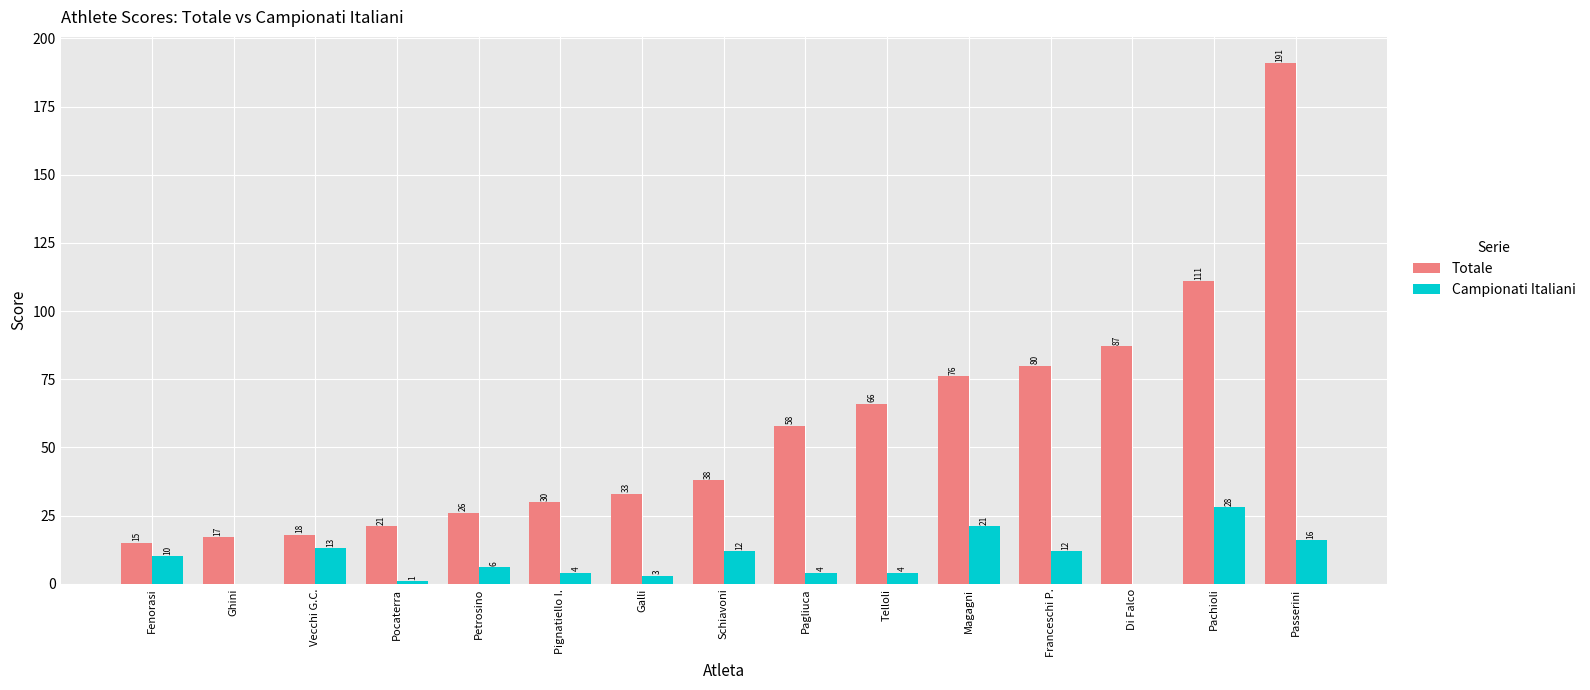

What are all the series names shown in the legend?

Totale, Campionati Italiani